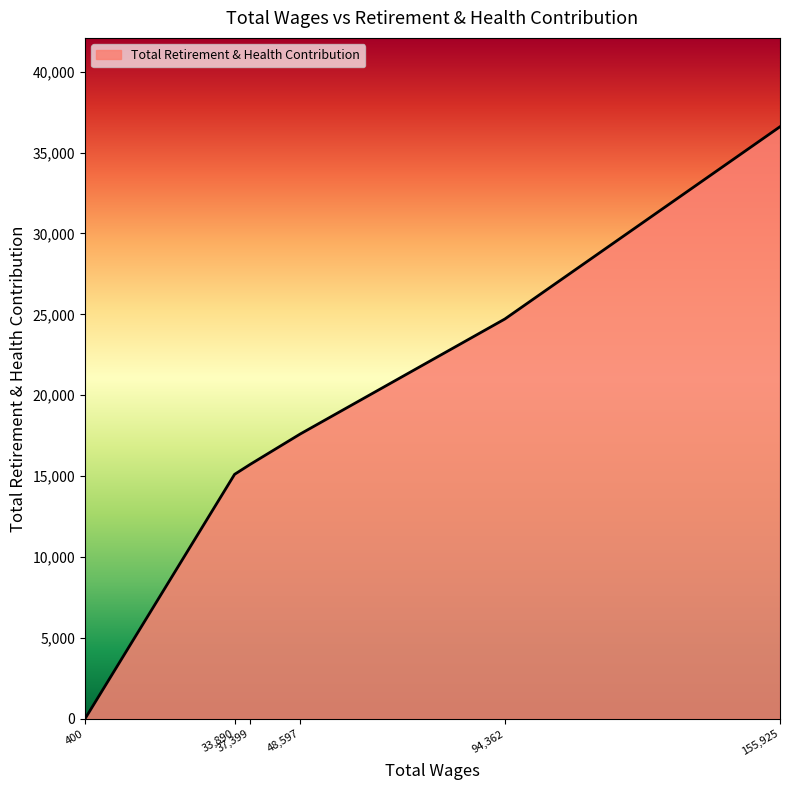

How many lines are shown in the chart?

1